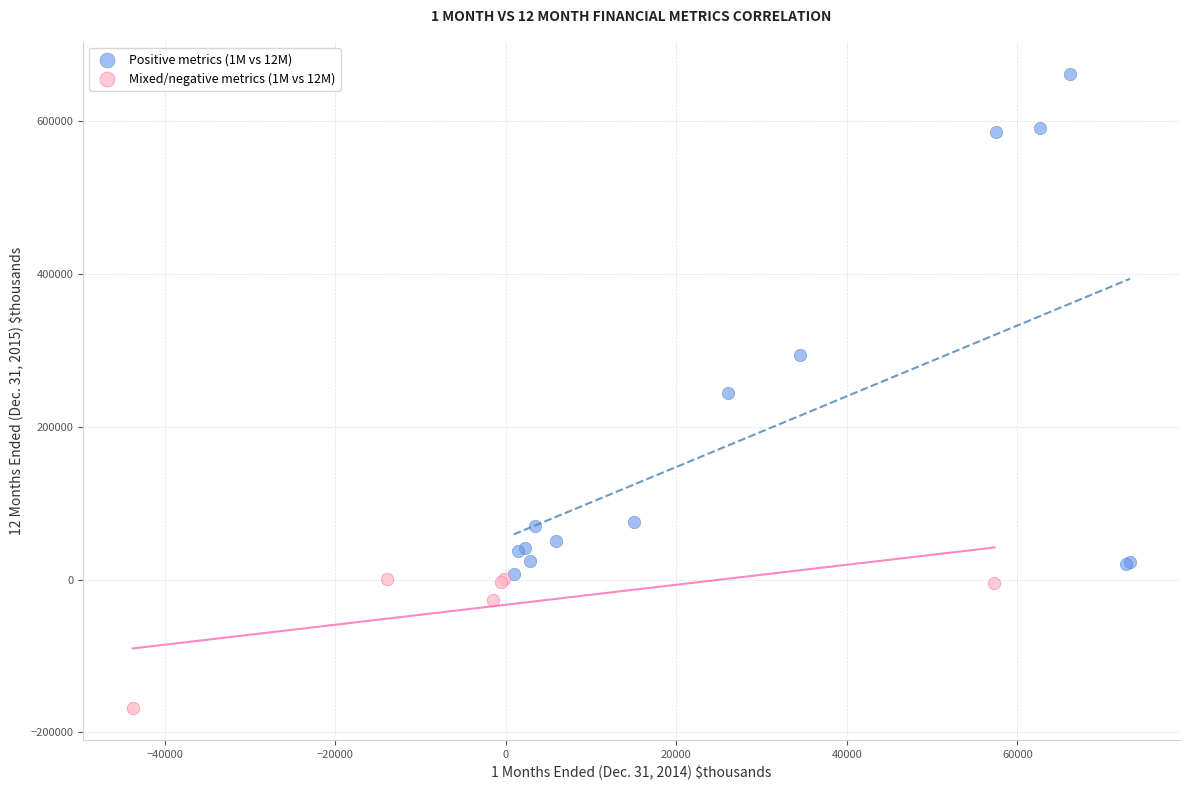

Which series has the largest Y range (max minus min)?

Positive metrics (1M vs 12M)